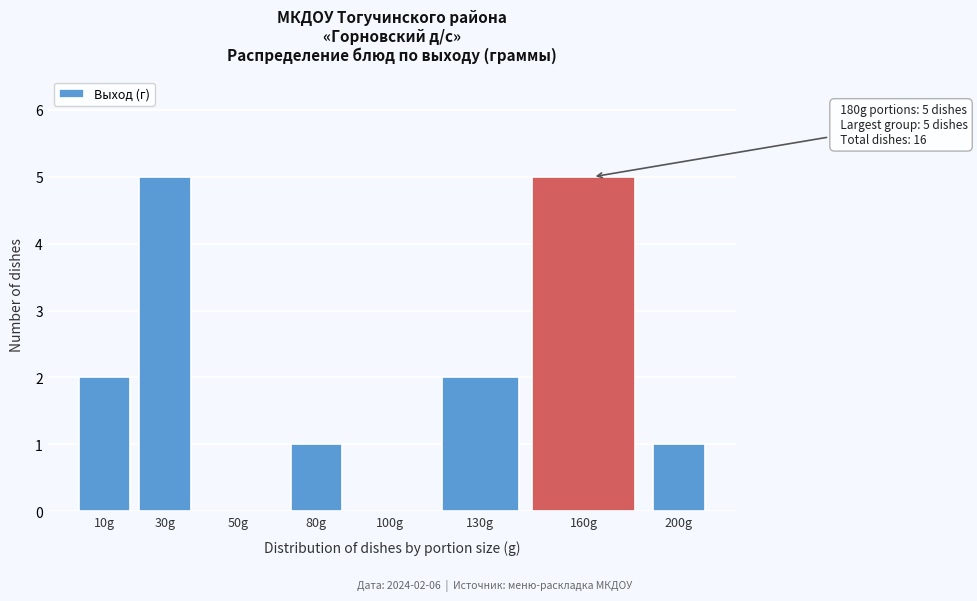

Reading left to right, transcribe all the data shown in this chart.

10g=2	30g=5	50g=0	80g=1	100g=0	130g=2	160g=5	200g=1